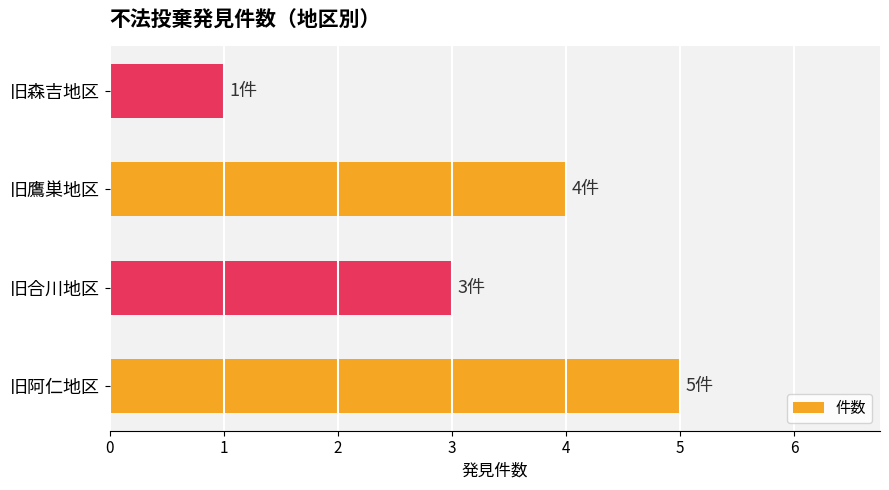

Where is the data nearest to the value 3?

旧合川地区